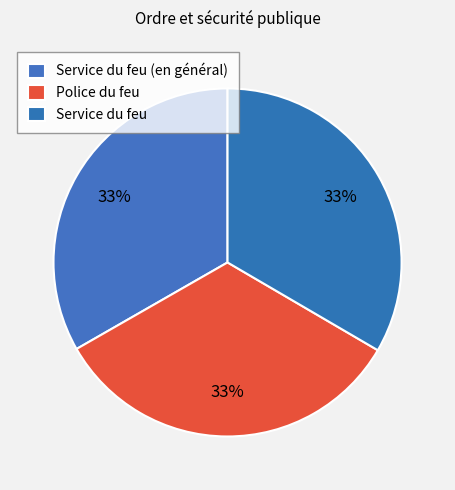

Count the number of slices in the pie.

3